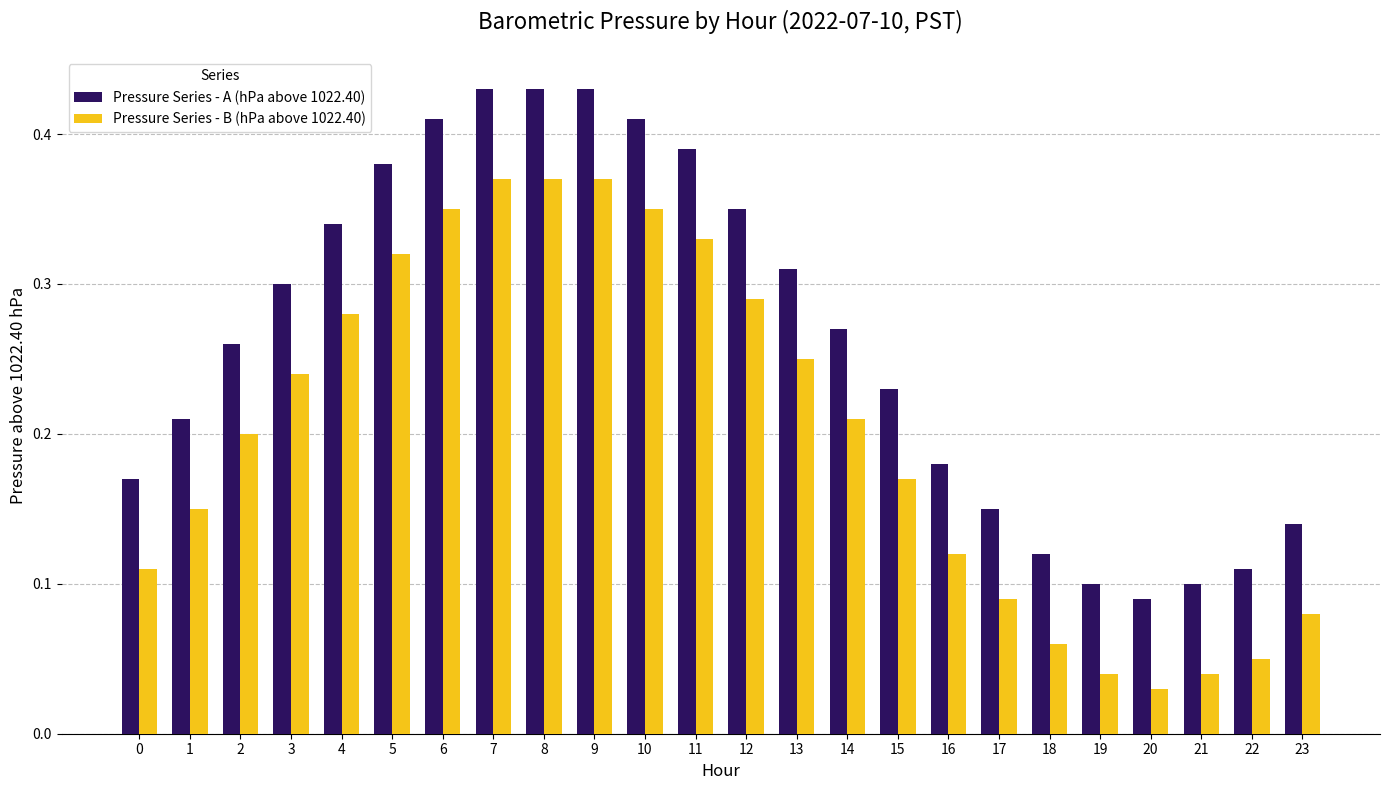

Which category has the lowest value in the Pressure Series - A (hPa above 1022.40) series?

20